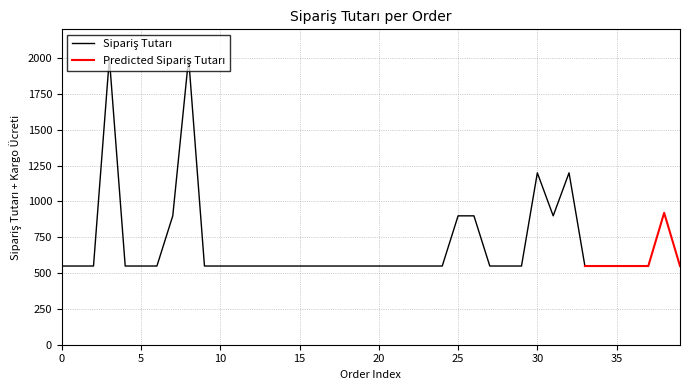

List the series in order of their peak value, highest first.

Sipariş Tutarı, Predicted